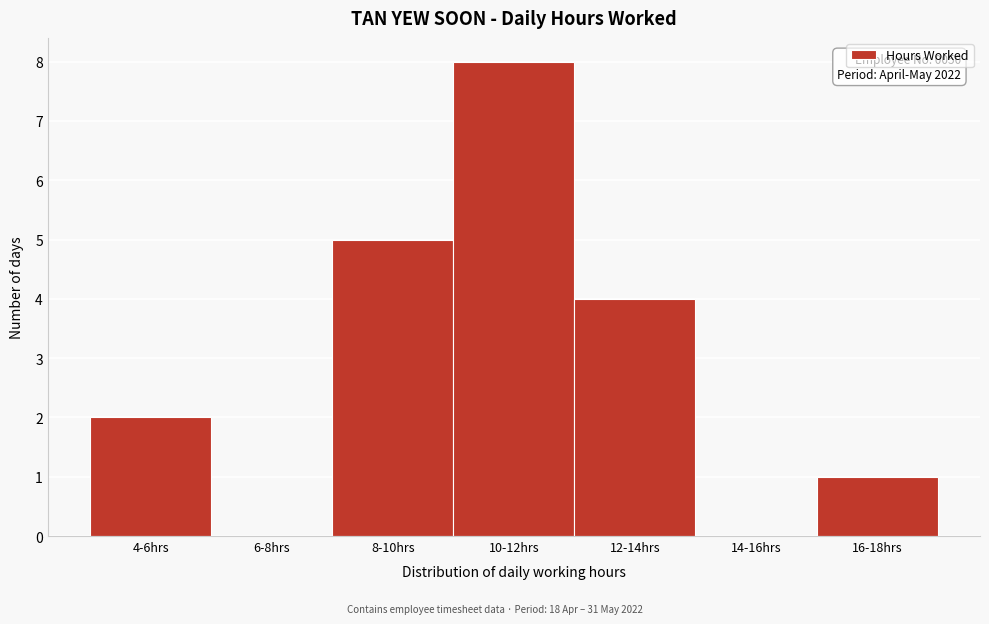

Reading left to right, transcribe all the data shown in this chart.

4-6hrs=2	6-8hrs=0	8-10hrs=5	10-12hrs=8	12-14hrs=4	14-16hrs=0	16-18hrs=1